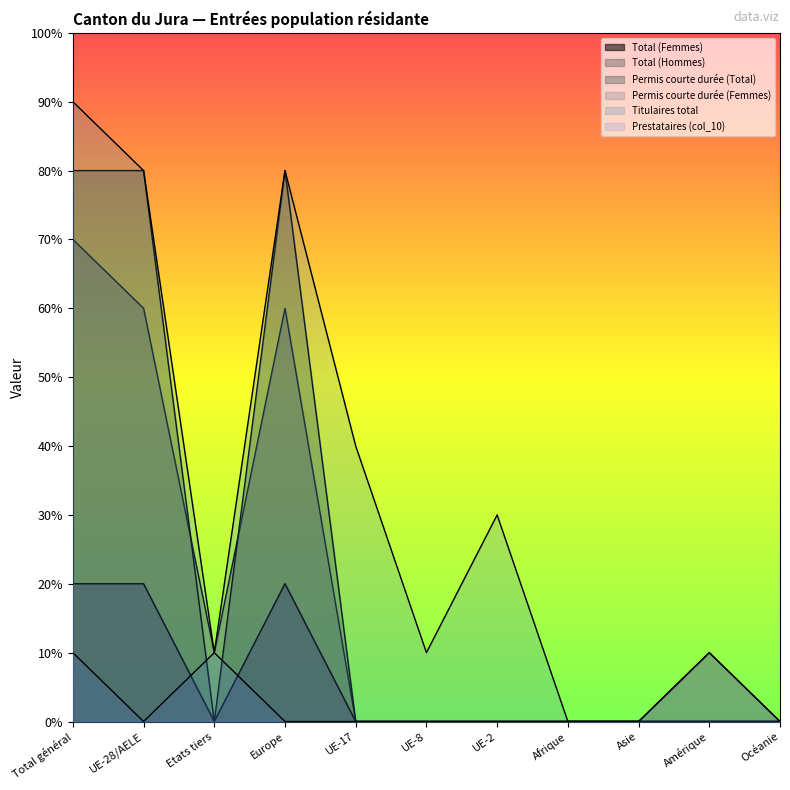

What is the difference between the Permis courte durée (Femmes) values at Europe and Océanie?

2